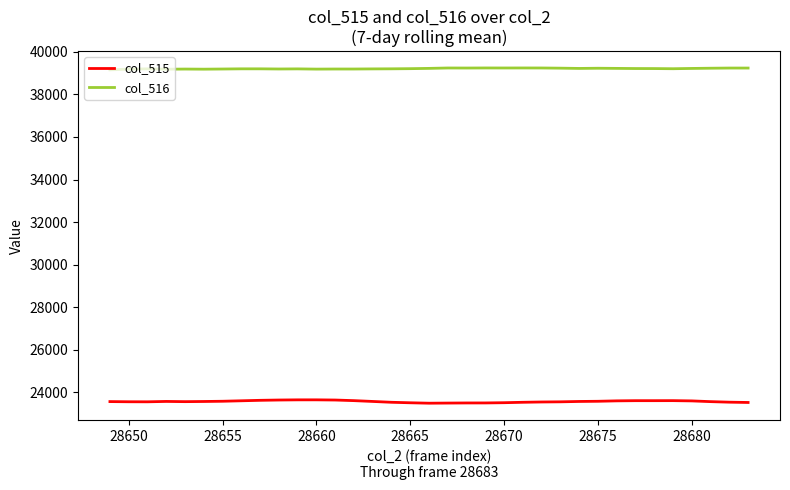

What is the maximum value shown in the chart?

39241.7